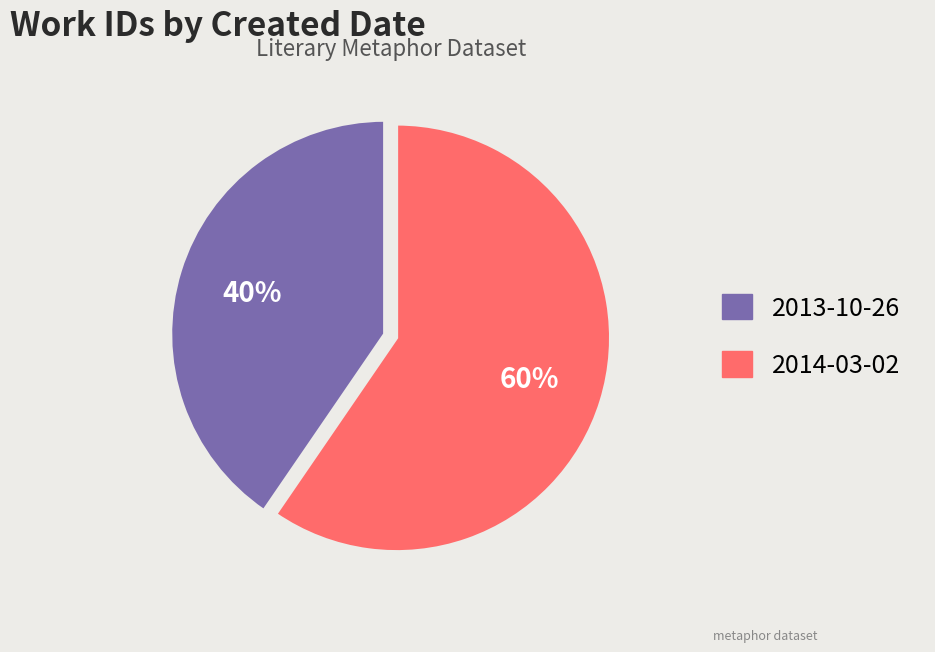

Combined, do 2013-10-26 and 2014-03-02 account for over 50%?

Yes